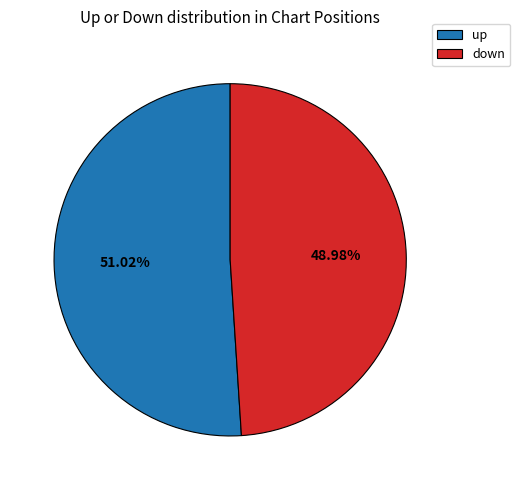

Which slice is the largest?

up